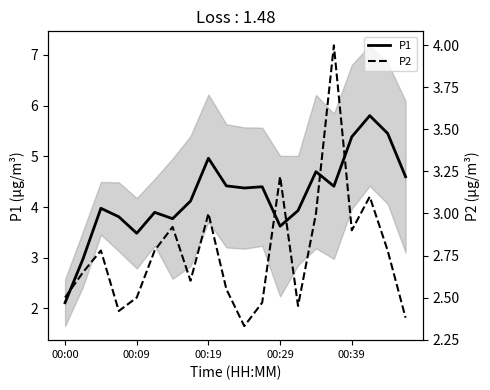

The P1 series shows 4.7 at 00:09. True or false?

False